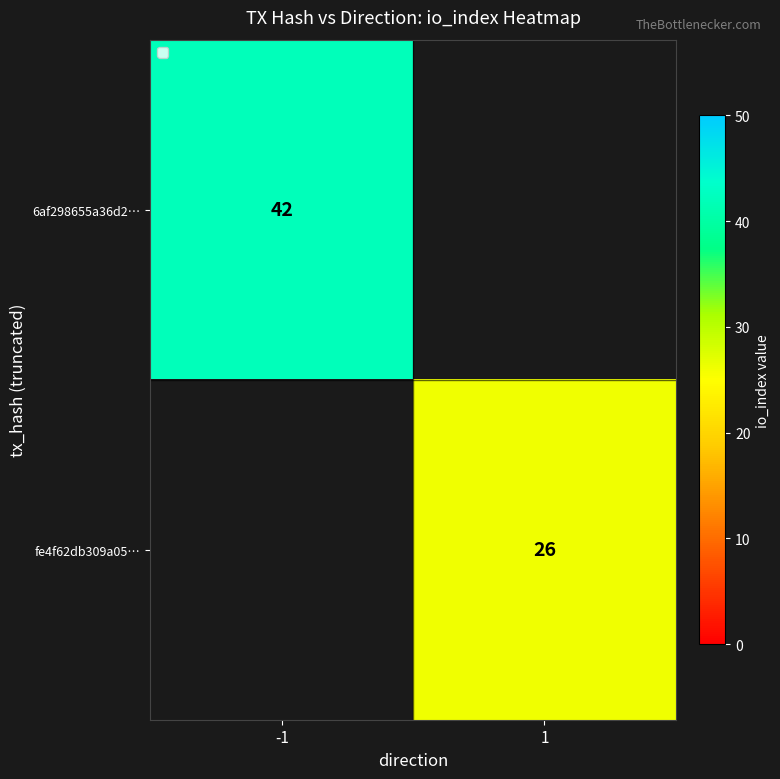

The 6af298655a36d2… series shows 42 at -1. True or false?

True